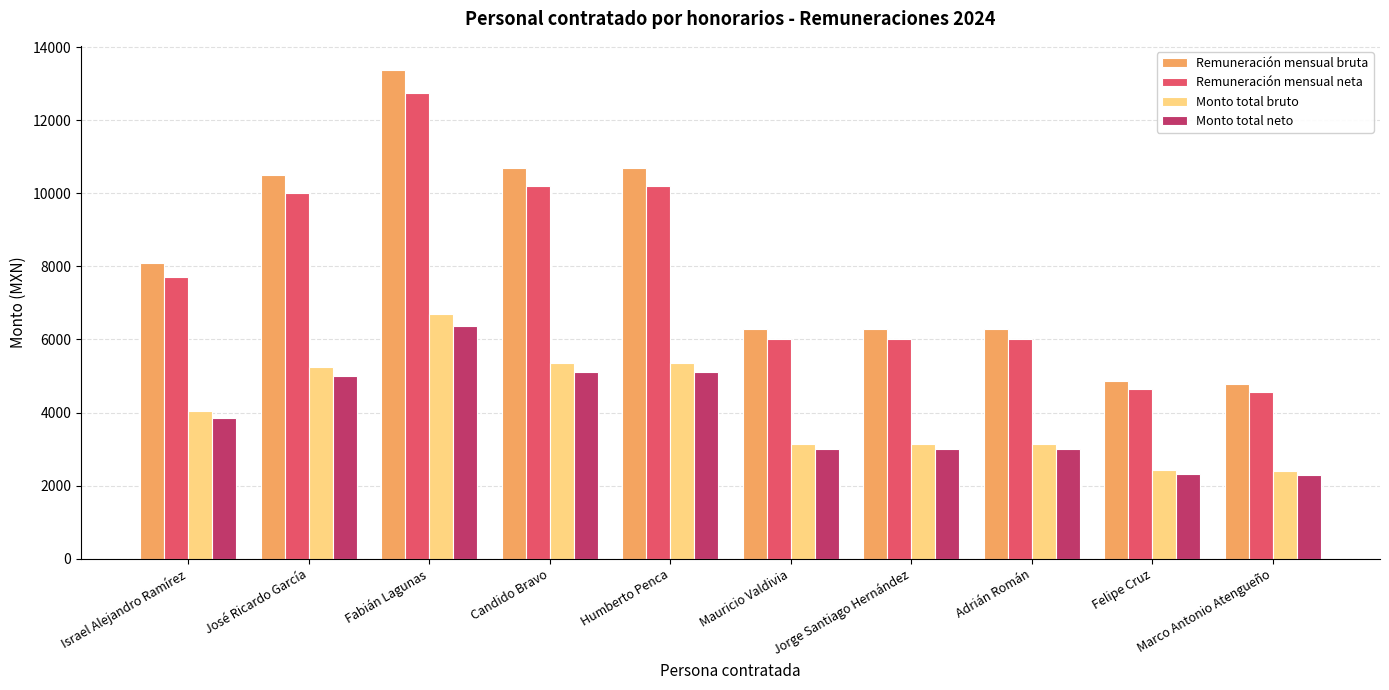

The Remuneración mensual neta series shows 10194.0 at Candido Bravo. True or false?

True